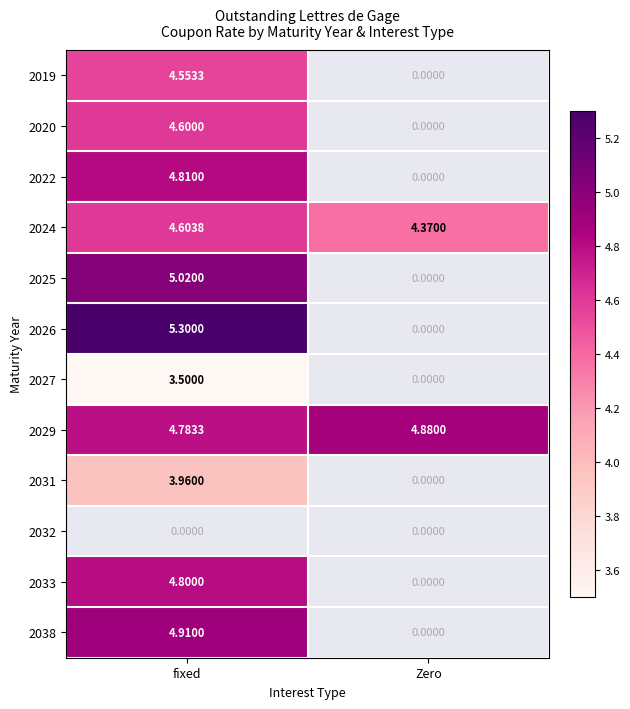

Is the value of 2020 at fixed greater than the value of 2025 at fixed?

No